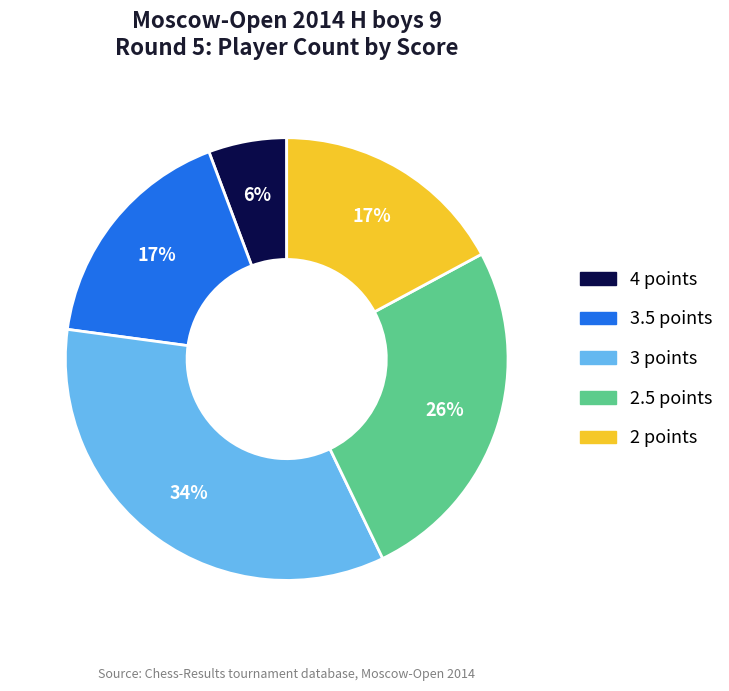

To the nearest percent, what is the average slice percentage?

20%